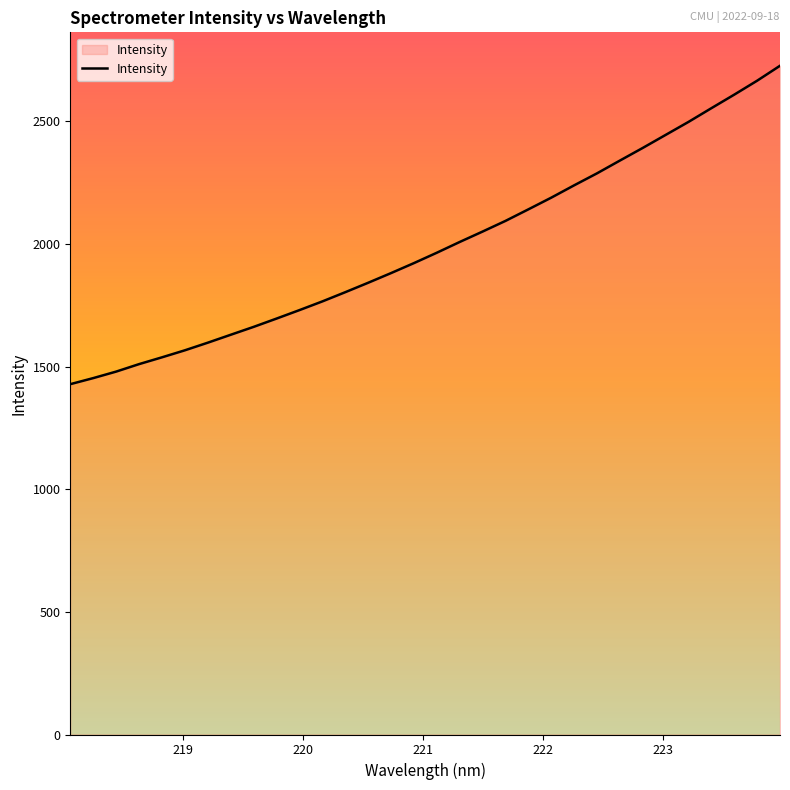

What is the difference between the maximum and minimum values?

1298.5